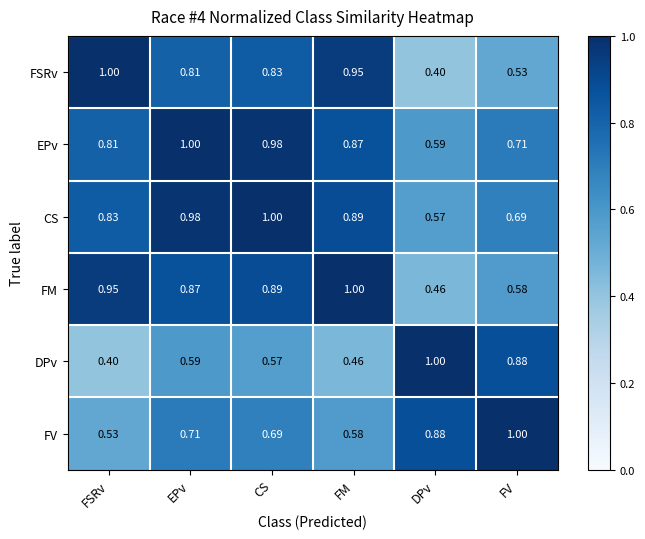

Which category has the highest value in the DPv series?

DPv